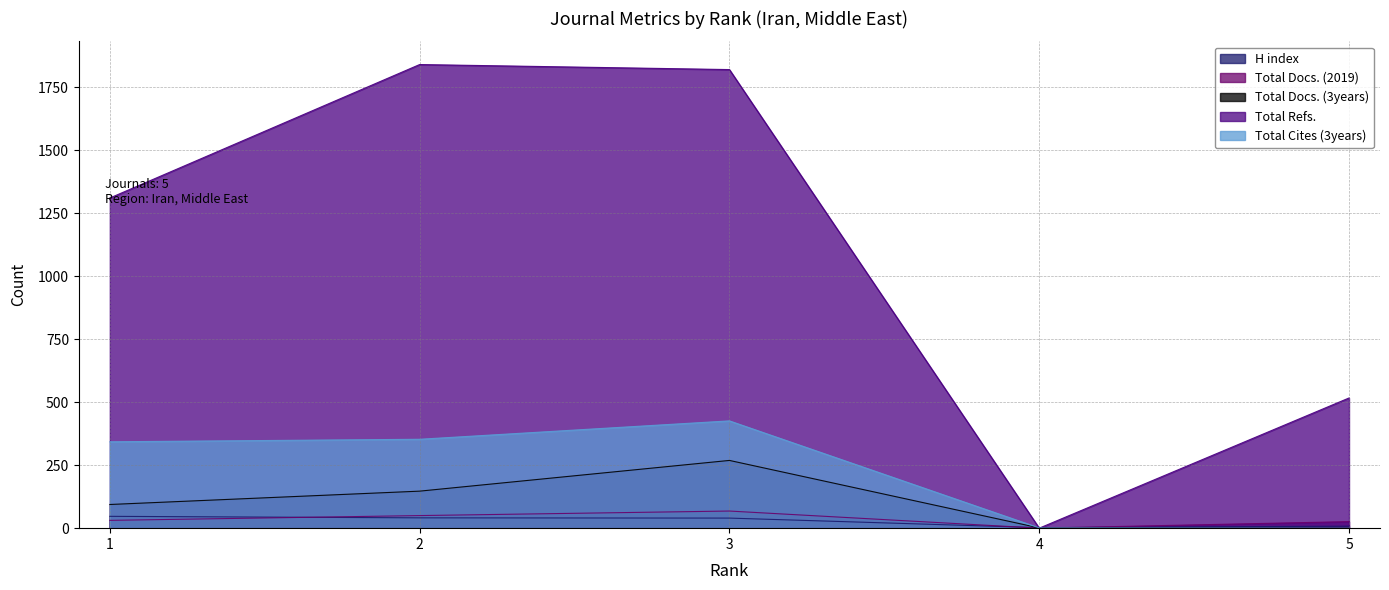

Where is the first local maximum for Total Docs. (2019)?

3